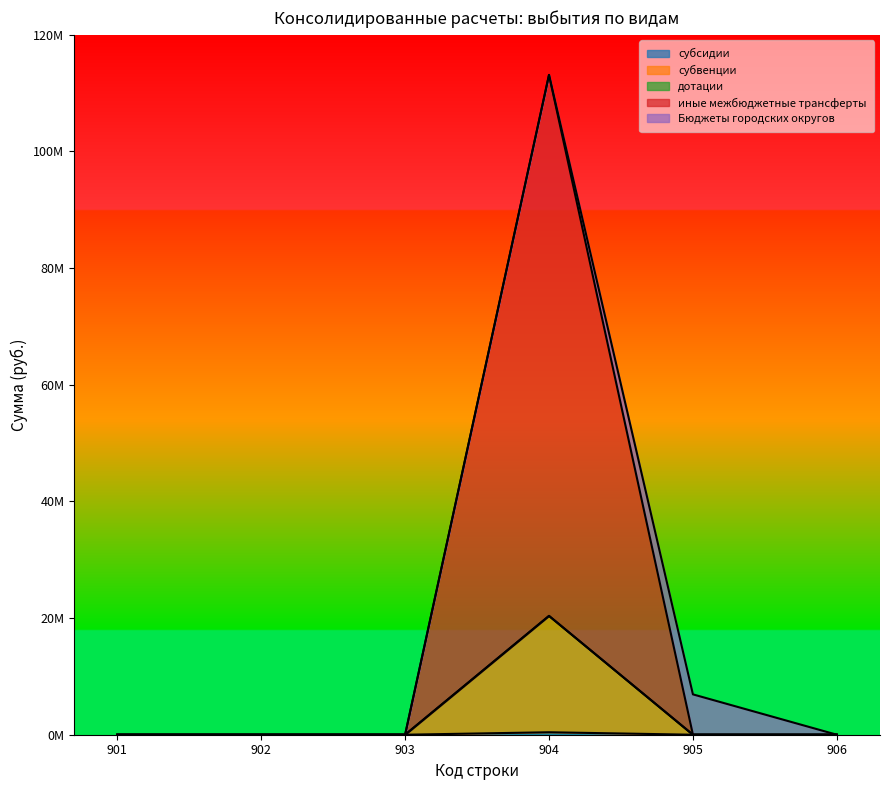

The субсидии series shows 0.0 at 906. True or false?

True